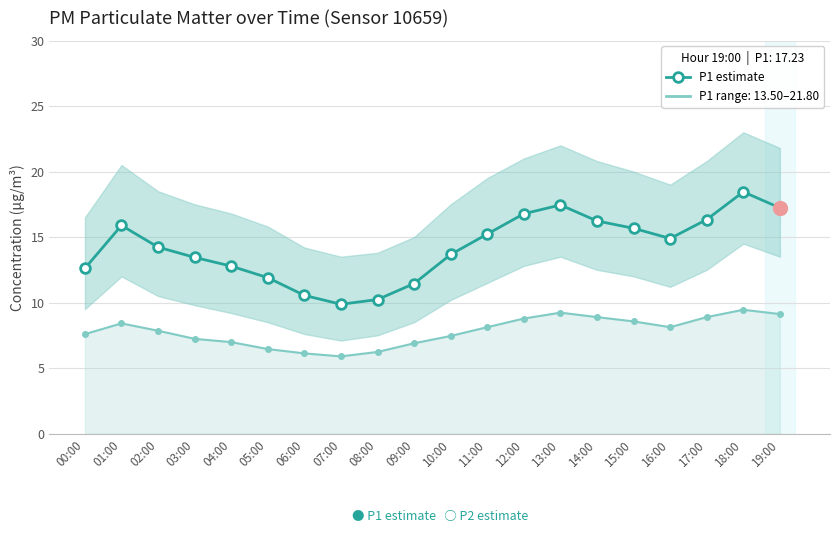

At which label does P1 estimate reach its peak?

18:00